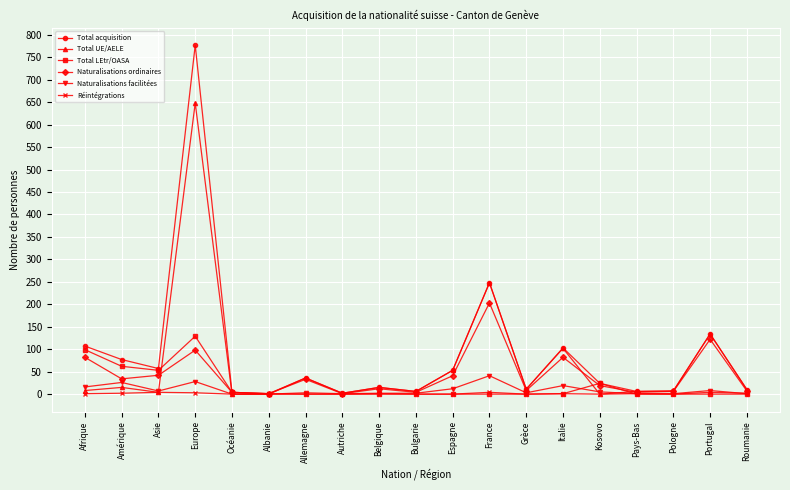

The Total UE/AELE series shows 0 at Océanie. True or false?

True